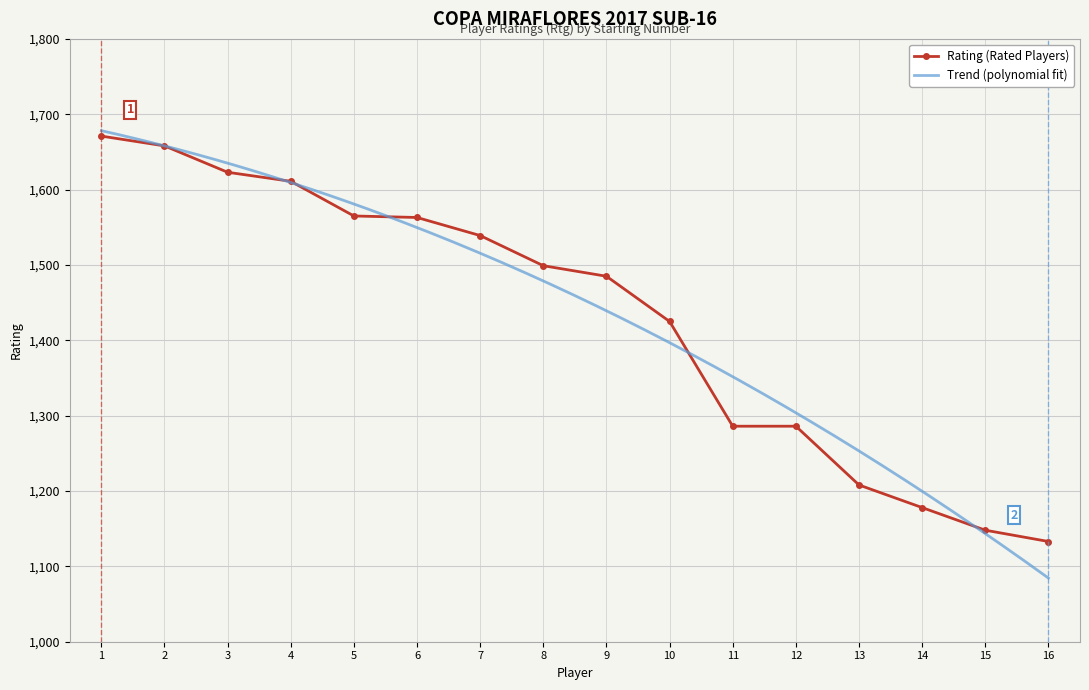

What is the value of the Rating (Rated Players) point at the 5th from the left?

1565